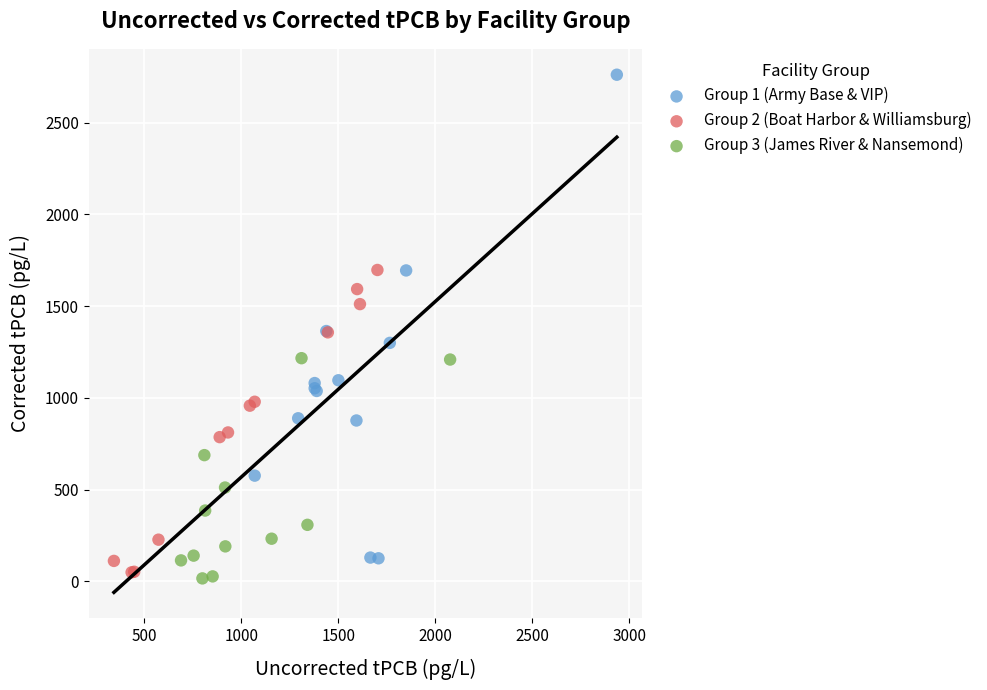

Which series has the widest spread of Y values?

Group 1 (Army Base & VIP)